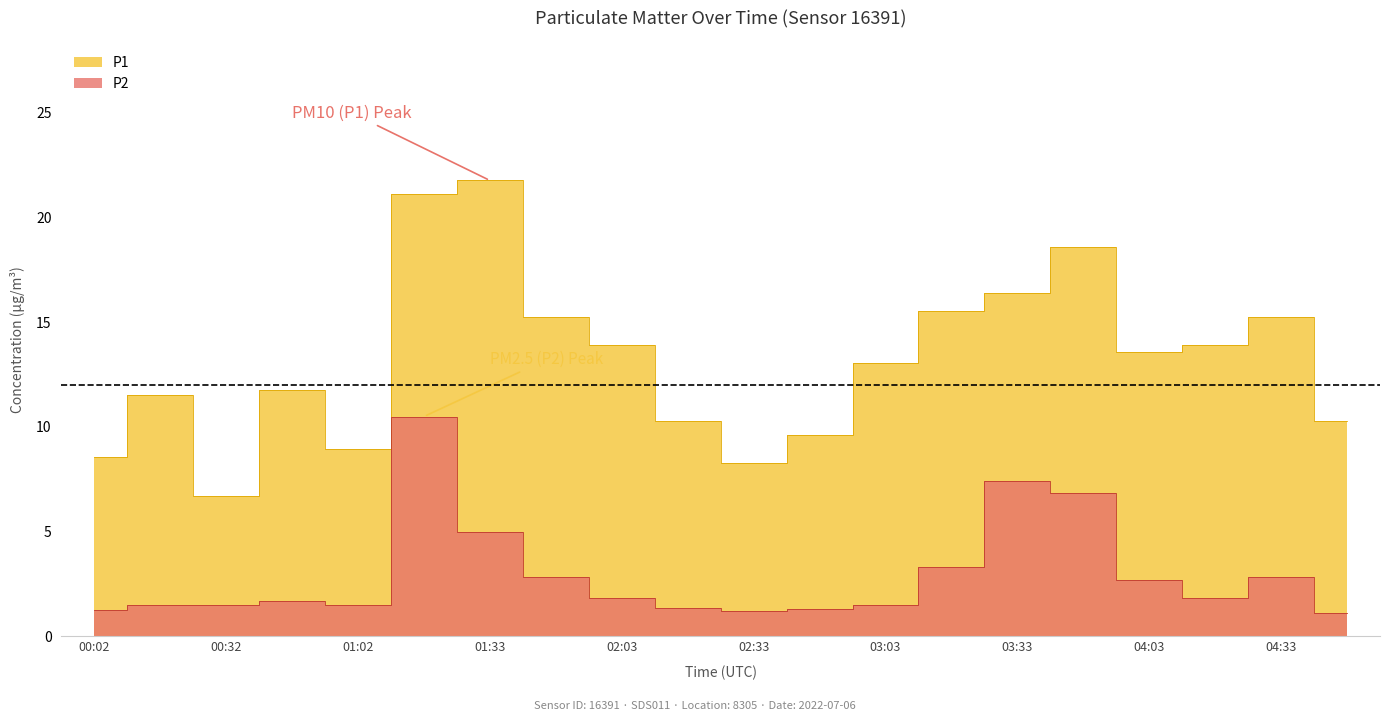

Reading right to left, transcribe all the data shown in this chart.

P1: 04:48=10.3	04:33=15.2	04:18=13.9	04:03=13.6	03:48=18.6	03:33=16.4	03:18=15.5	03:03=13.1	02:48=9.6	02:33=8.3	02:18=10.3	02:03=13.9	01:48=15.2	01:33=21.8	01:18=21.1	01:02=8.9	00:47=11.8	00:32=6.7	00:17=11.6	00:02=8.6
P2: 04:48=1.1	04:33=2.9	04:18=1.8	04:03=2.7	03:48=6.8	03:33=7.4	03:18=3.3	03:03=1.5	02:48=1.3	02:33=1.2	02:18=1.4	02:03=1.8	01:48=2.9	01:33=5.0	01:18=10.5	01:02=1.5	00:47=1.7	00:32=1.5	00:17=1.5	00:02=1.2